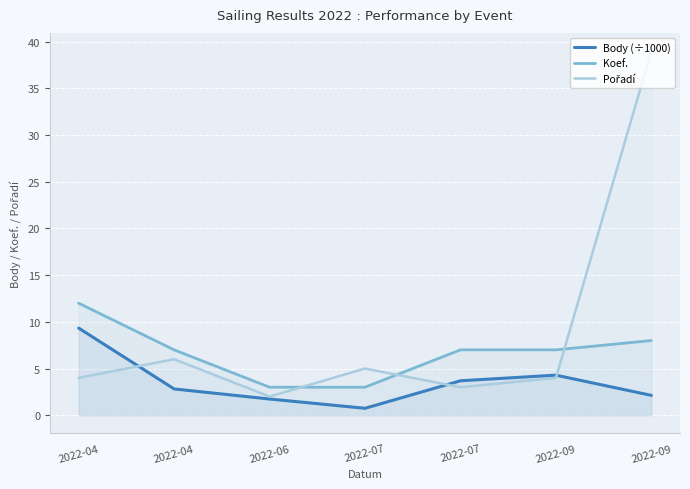

Which series changed the most between 2022-07 and 2022-09?

Pořadí